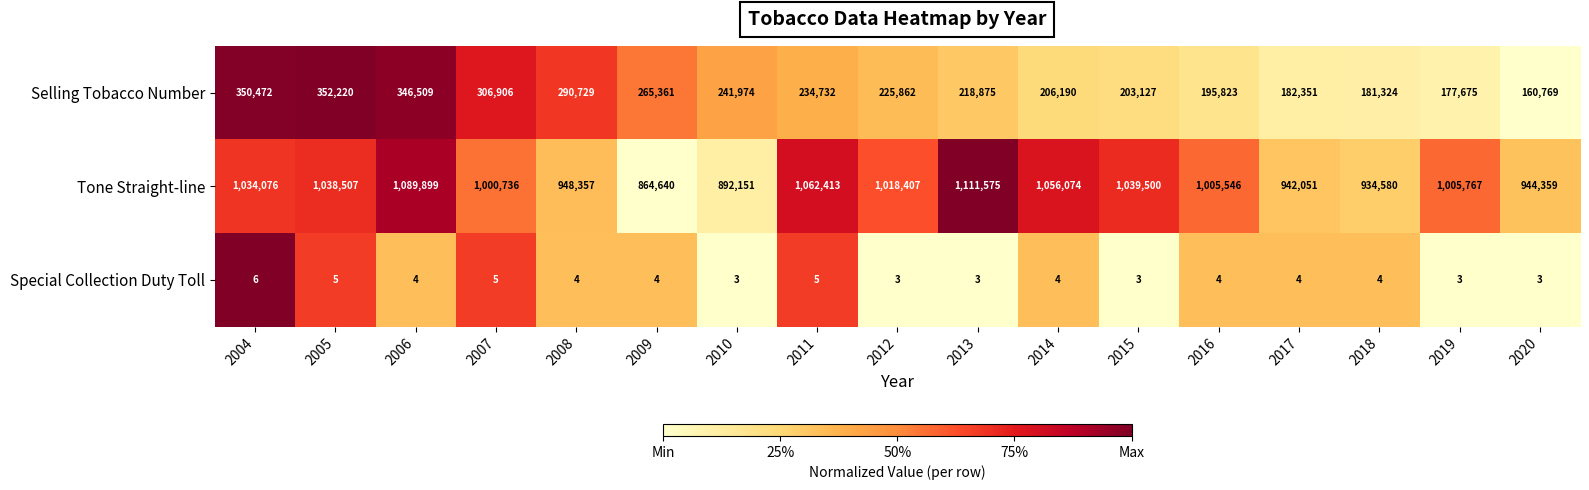

What value does the Selling Tobacco Number series have at 2019?

177675